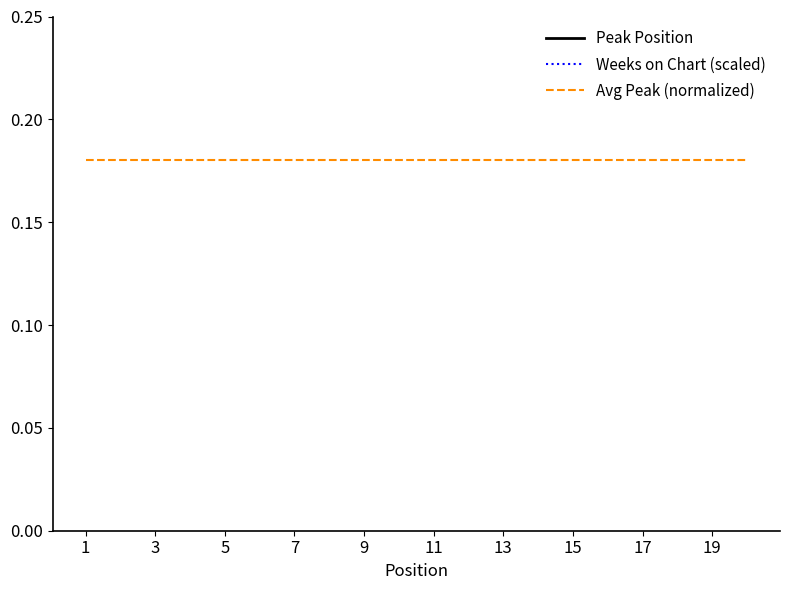

Is the value of Avg Peak (normalized) at 9 greater than the value of Peak Position at 9?

No